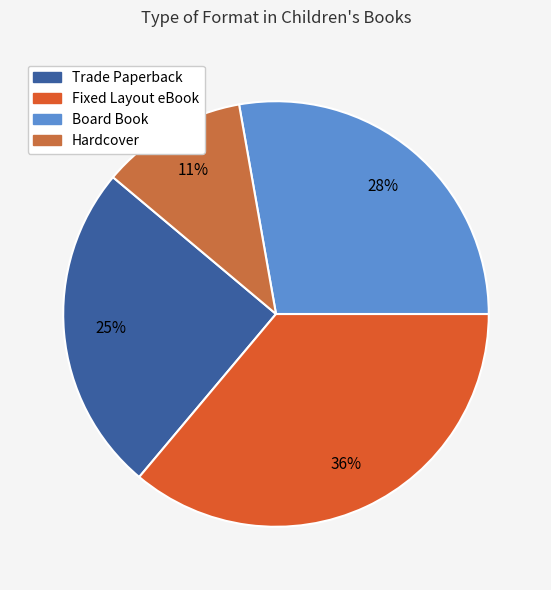

How many segments does this pie chart have?

4